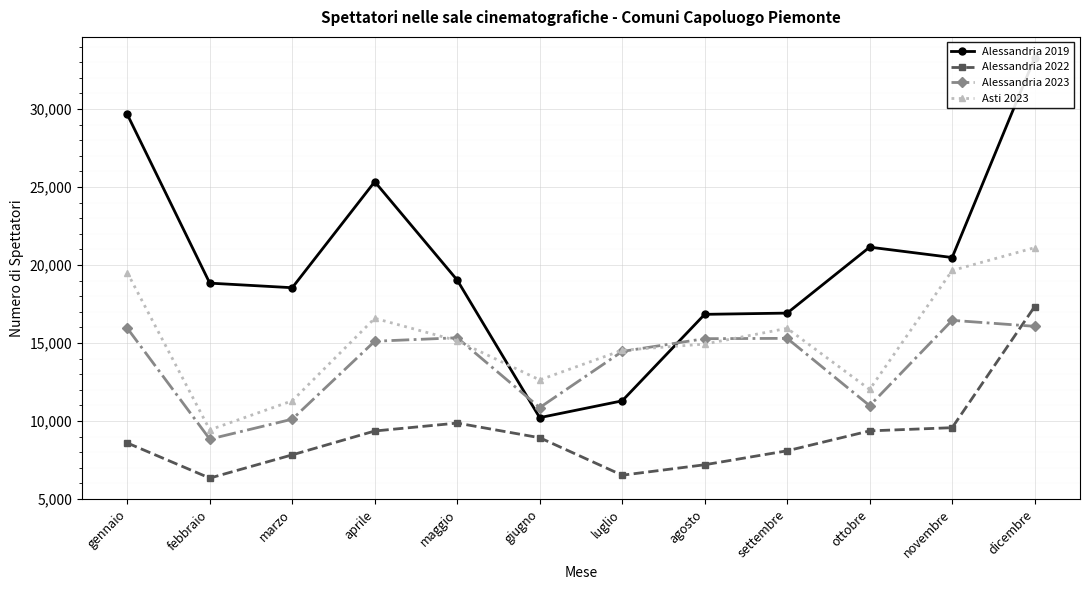

What is the difference between the maximum and minimum values in the Alessandria 2019 series?

23063